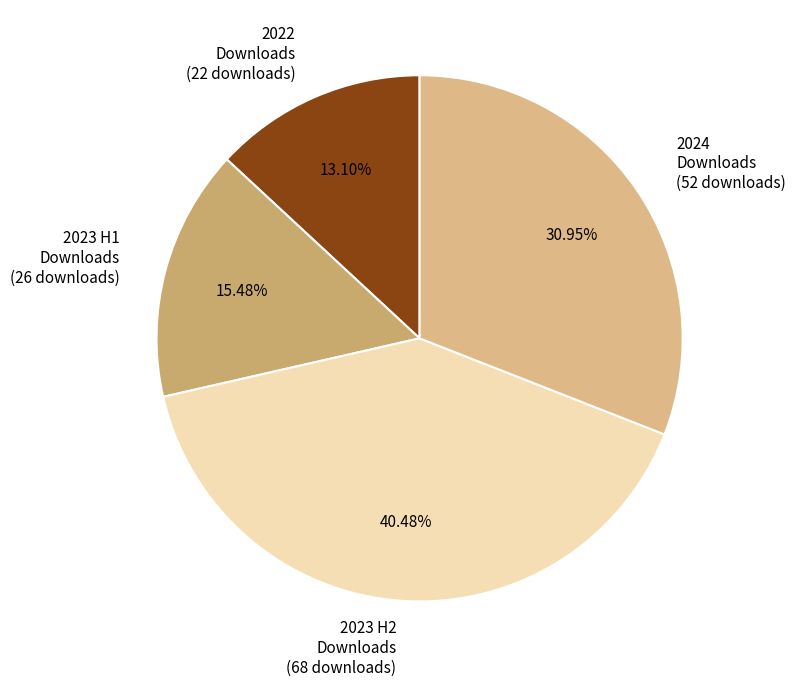

Is there a majority slice in this chart?

No